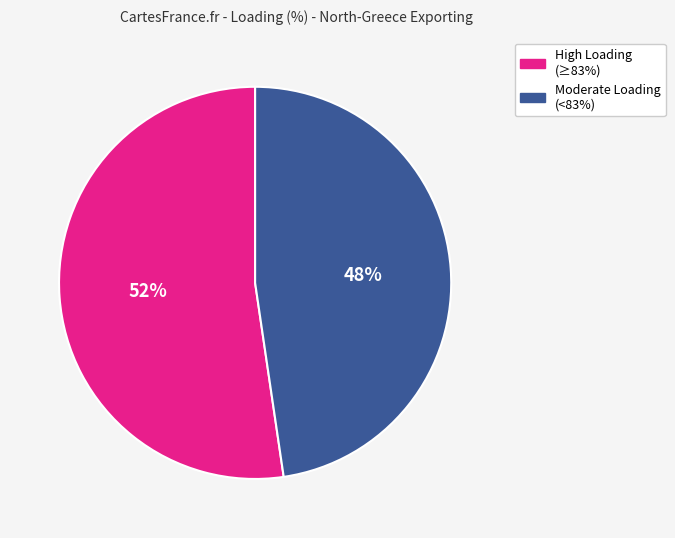

To the nearest percent, what is the average slice percentage?

50%